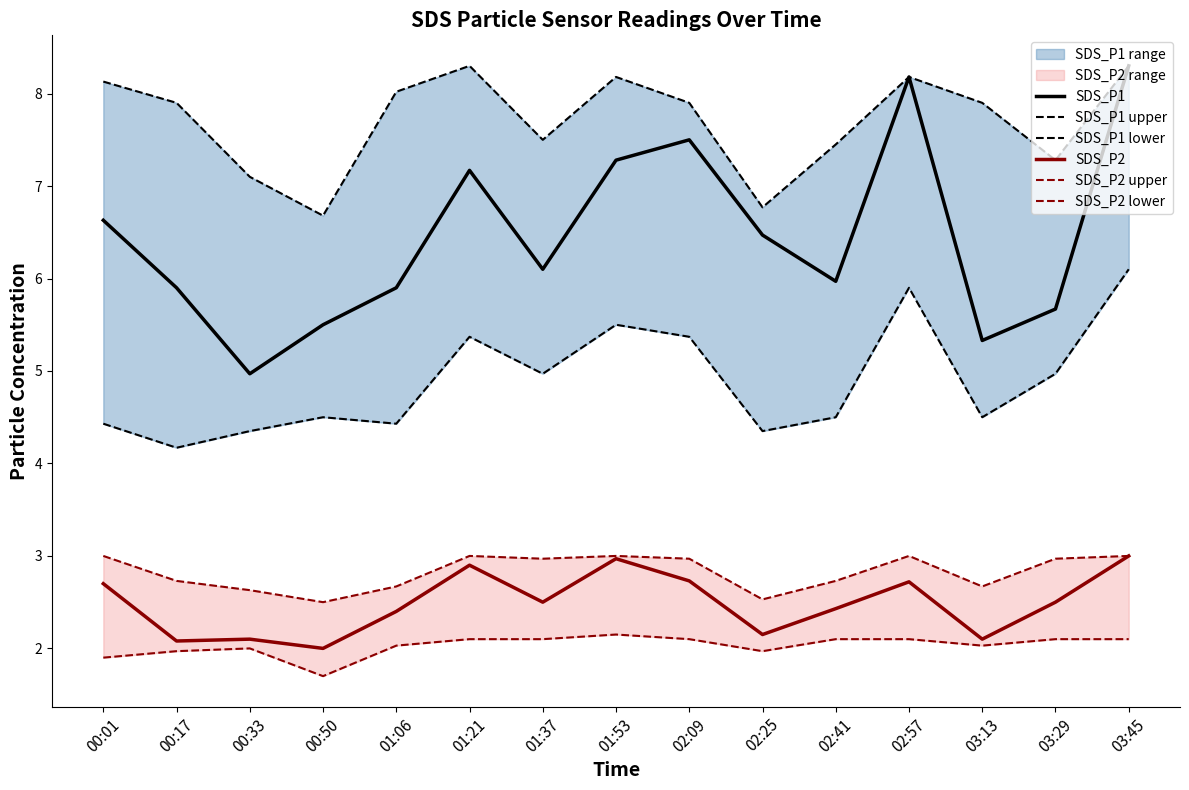

Reading right to left, list all the values displayed in this chart.

SDS_P1: 8.3	5.7	5.3	8.2	6.0	6.5	7.5	7.3	6.1	7.2	5.9	5.5	5.0	5.9	6.6
SDS_P1 upper: 8.3	7.3	7.9	8.2	7.5	6.8	7.9	8.2	7.5	8.3	8.0	6.7	7.1	7.9	8.1
SDS_P1 lower: 6.1	5.0	4.5	5.9	4.5	4.3	5.4	5.5	5.0	5.4	4.4	4.5	4.3	4.2	4.4
SDS_P2: 3.0	2.5	2.1	2.7	2.4	2.1	2.7	3.0	2.5	2.9	2.4	2.0	2.1	2.1	2.7
SDS_P2 upper: 3.0	3.0	2.7	3.0	2.7	2.5	3.0	3.0	3.0	3.0	2.7	2.5	2.6	2.7	3.0
SDS_P2 lower: 2.1	2.1	2.0	2.1	2.1	2.0	2.1	2.1	2.1	2.1	2.0	1.7	2.0	2.0	1.9